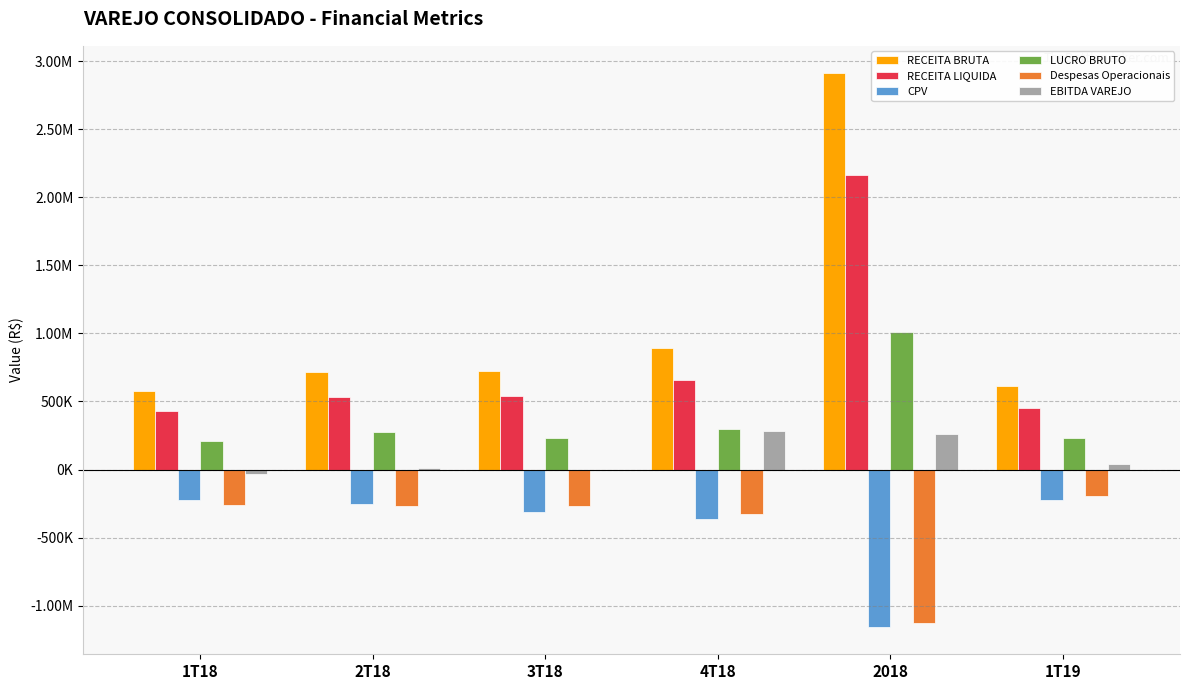

List the series in order of their peak value, lowest first.

CPV, Despesas Operacionais, EBITDA VAREJO, LUCRO BRUTO, RECEITA LIQUIDA, RECEITA BRUTA